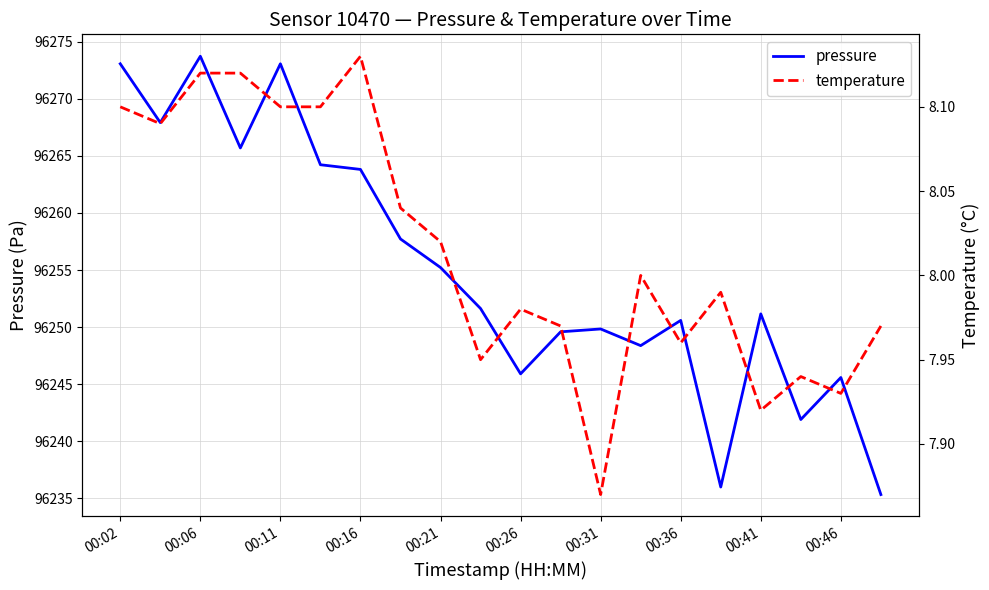

True or false: temperature and pressure intersect in this chart.

False